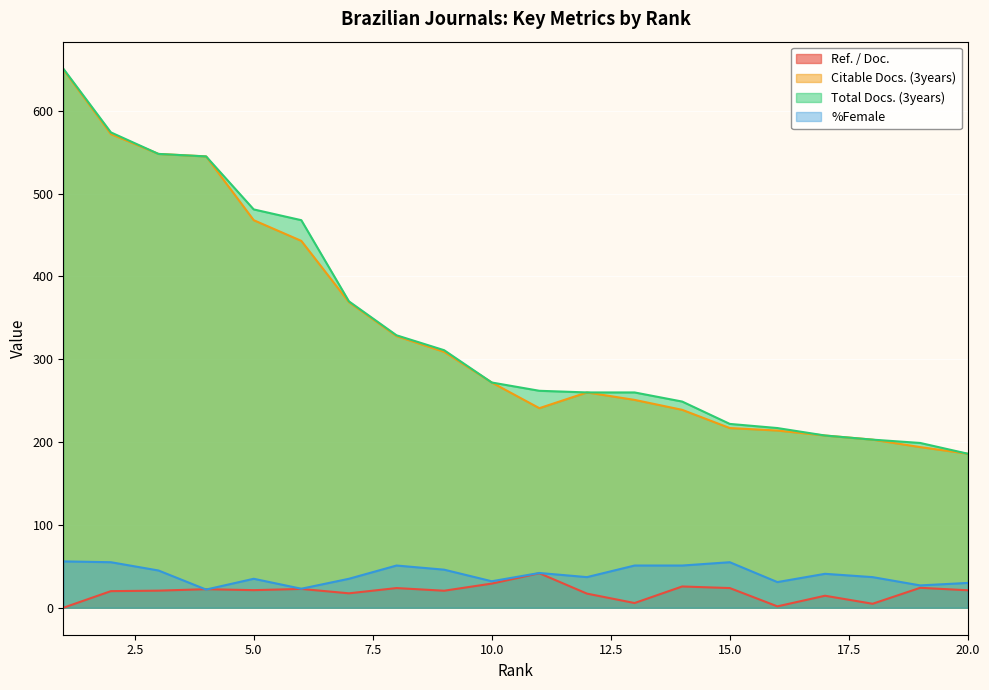

What are all the series names shown in the legend?

Ref. / Doc., Citable Docs. (3years), Total Docs. (3years), %Female